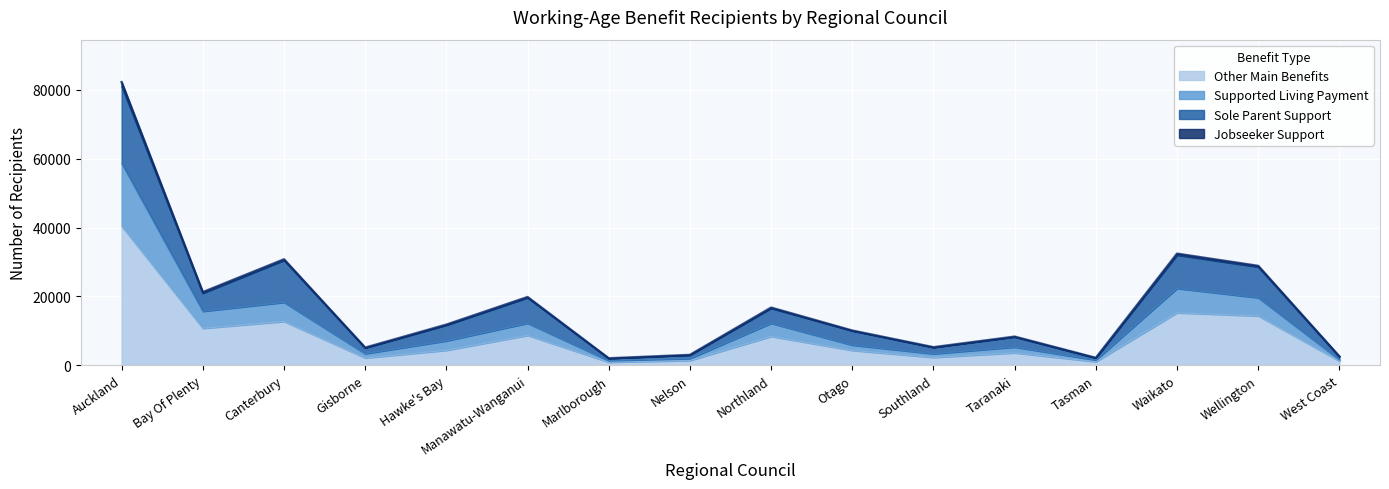

How many lines are shown in the chart?

4